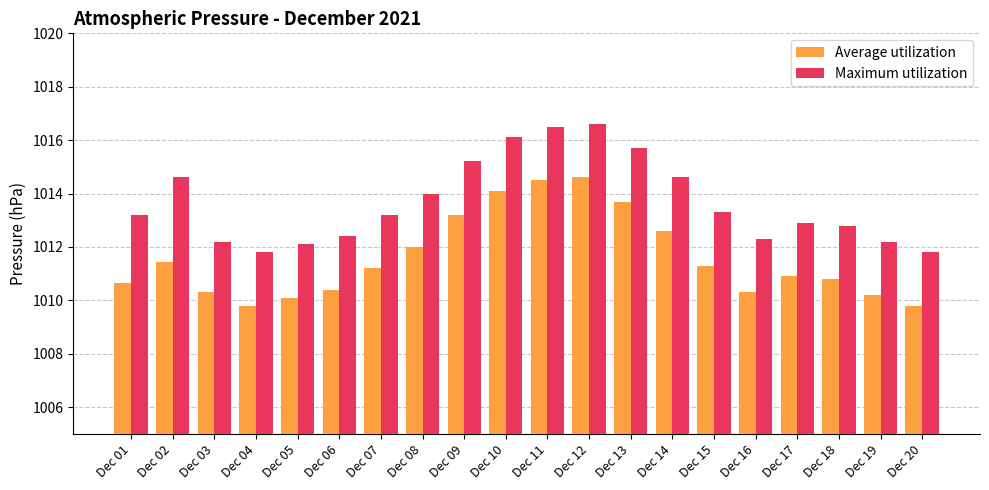

How many values in the Maximum utilization series are below 1013?

9